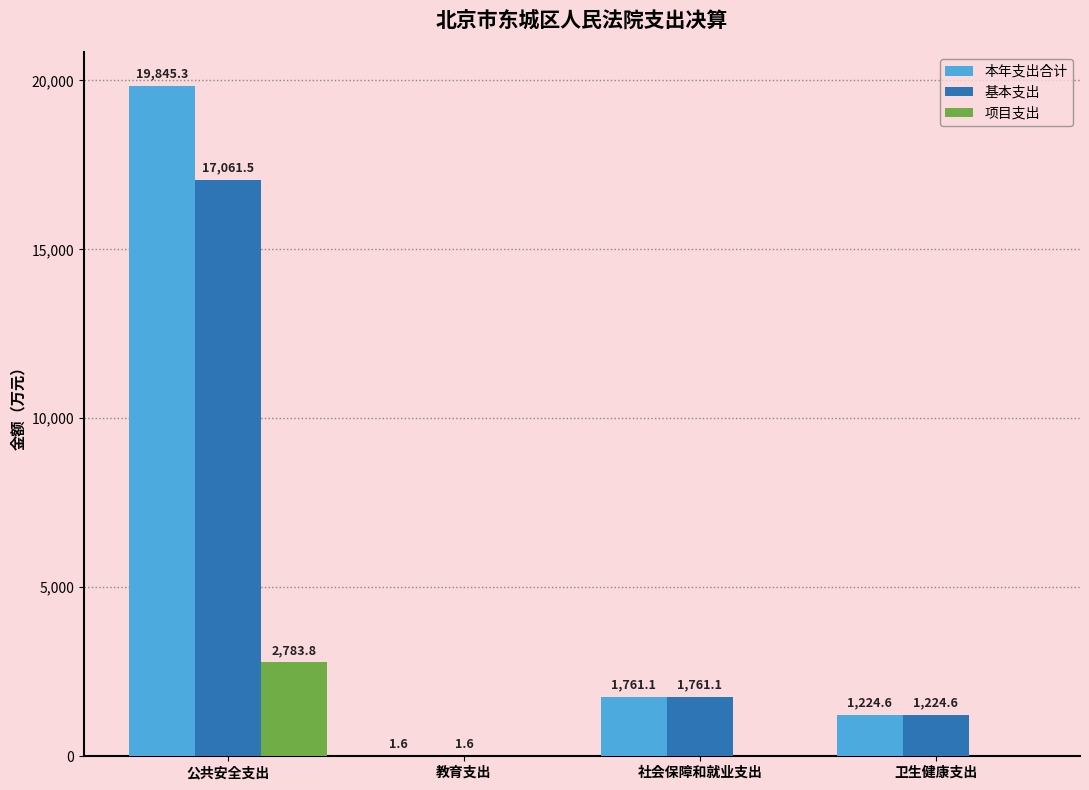

Read the 基本支出 value at 公共安全支出.

17061.5